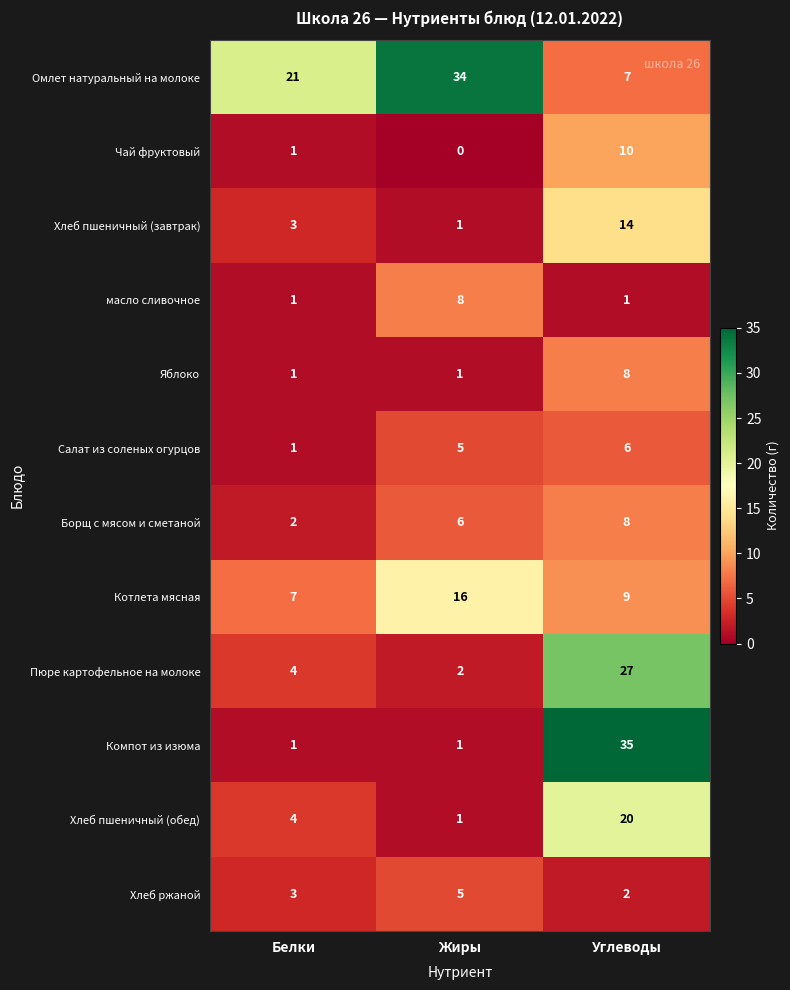

Count the Яблоко values in the range 1 to 8.

3